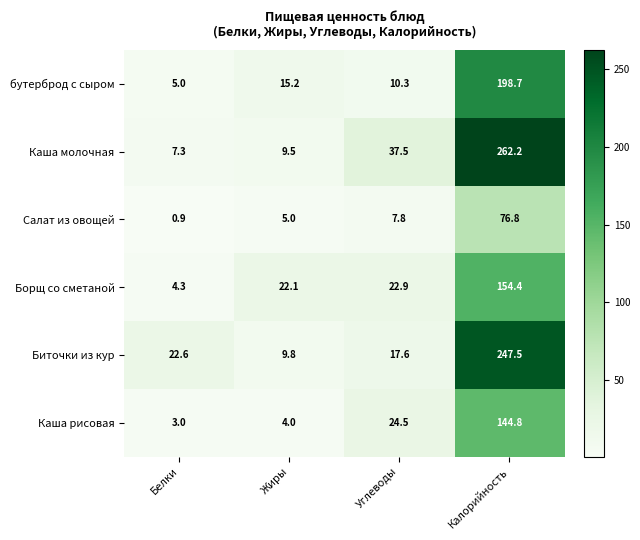

The value of Каша рисовая at Жиры is 6.0. True or false?

False